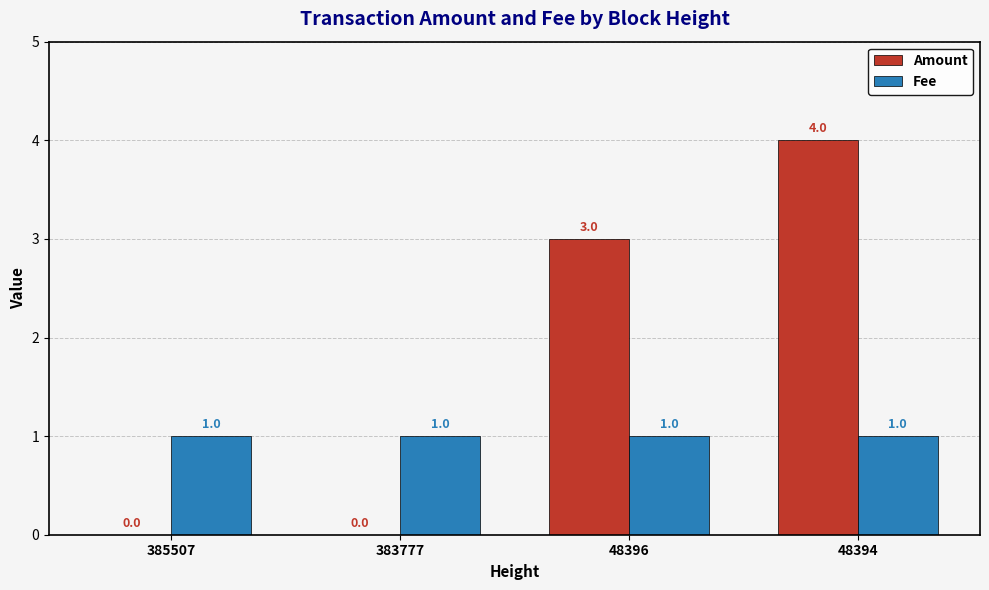

Reading left to right, list all the values displayed in this chart.

Amount: 385507=0	383777=0	48396=3	48394=4
Fee: 385507=1	383777=1	48396=1	48394=1